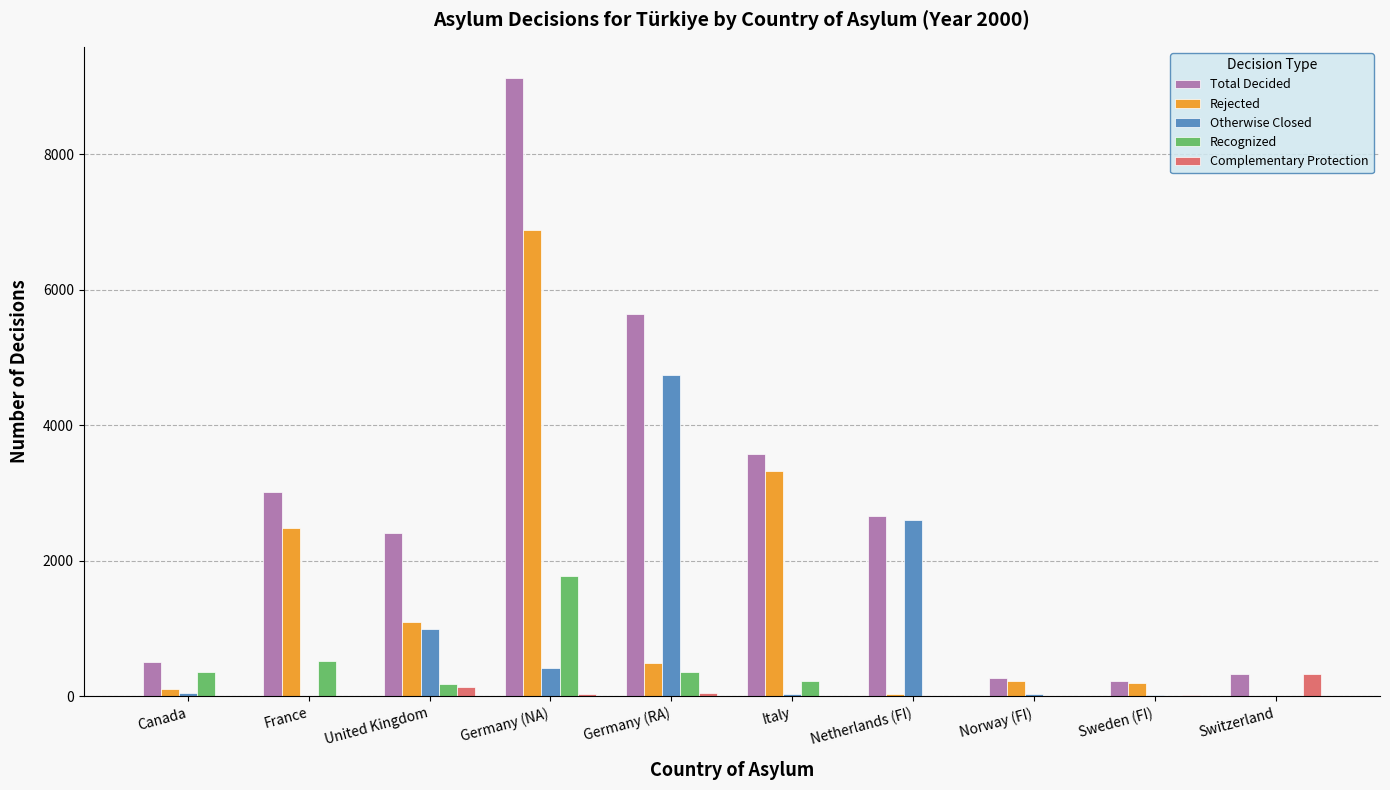

The Total Decided series shows 331 at Switzerland. True or false?

True